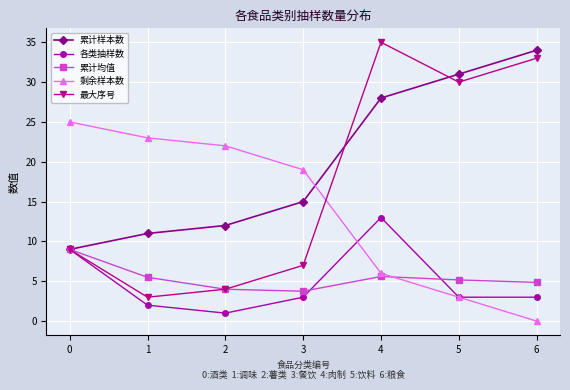

At which category does 各类抽样数 reach its first local peak?

4